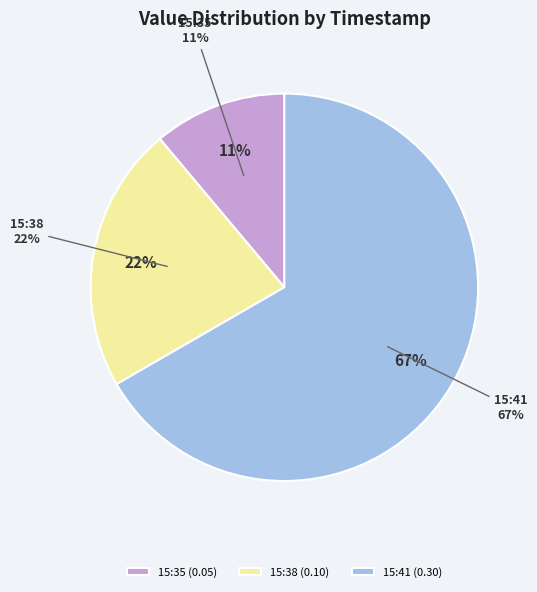

To the nearest percent, what percentage of the pie is 2022-10-02T15:35:20.810Z?

11%